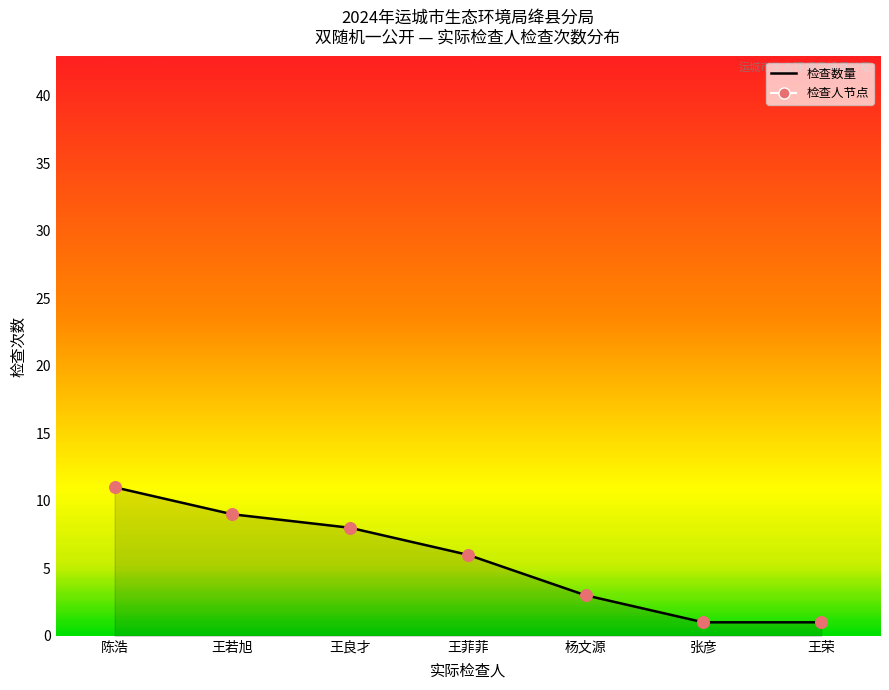

Which series reaches the minimum Y coordinate?

检查数量_line